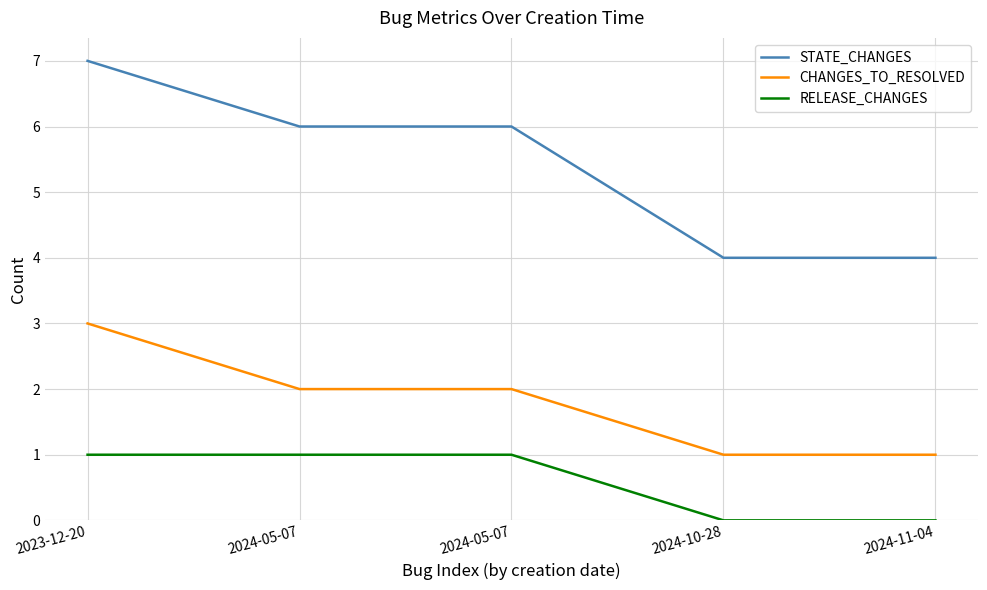

Is the value of RELEASE_CHANGES at 2024-05-07 greater than the value of STATE_CHANGES at 2024-10-28?

No